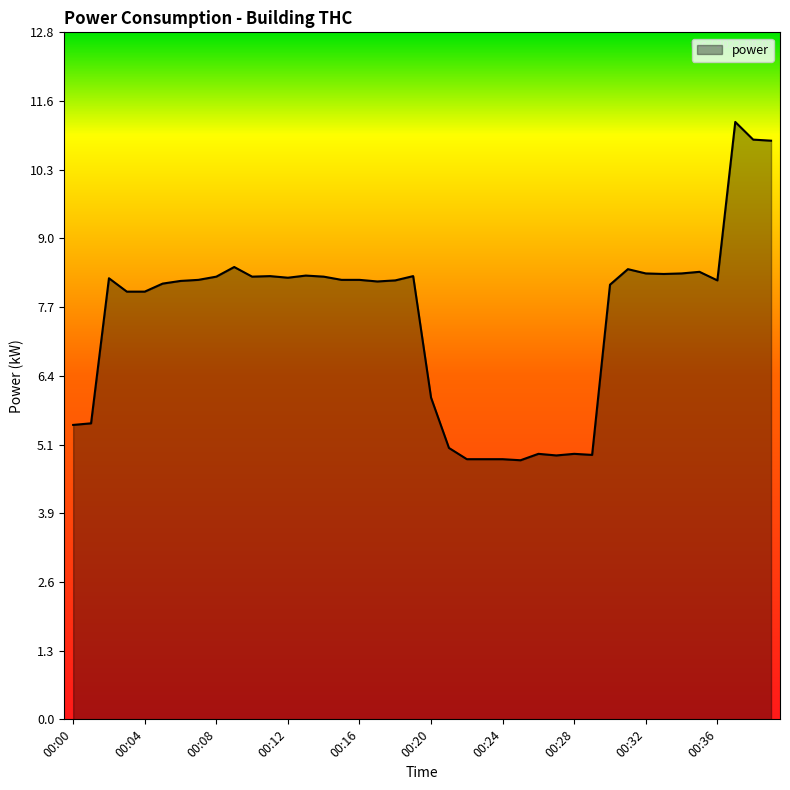

What is the greatest value displayed?

11.2